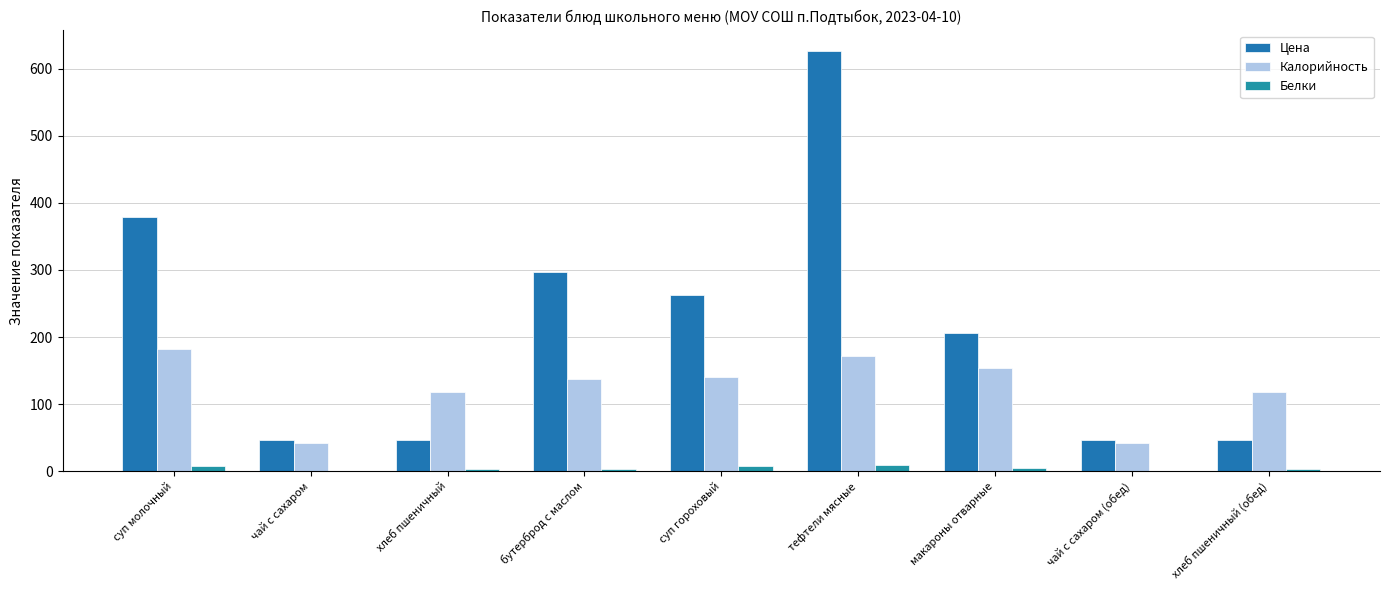

What is the total value across all series at хлеб пшеничный (обед)?

168.8